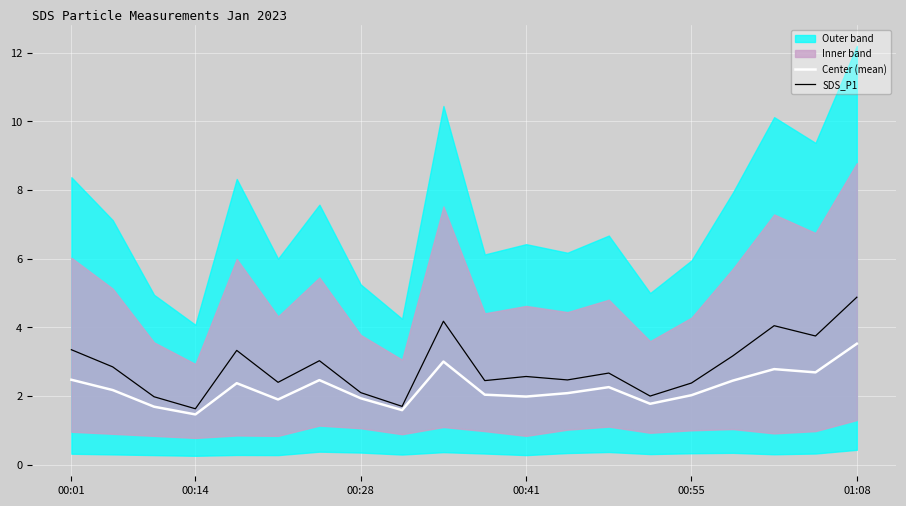

True or false: Center (mean) has a value of 2.0 at 00:41.

True